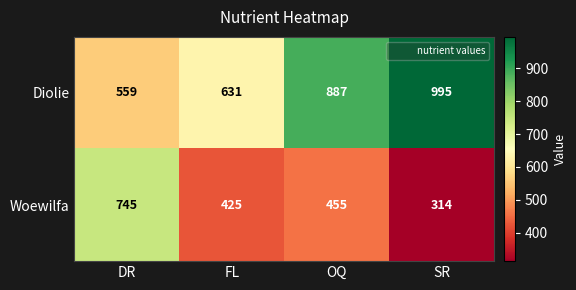

Count the number of categories in the chart.

4